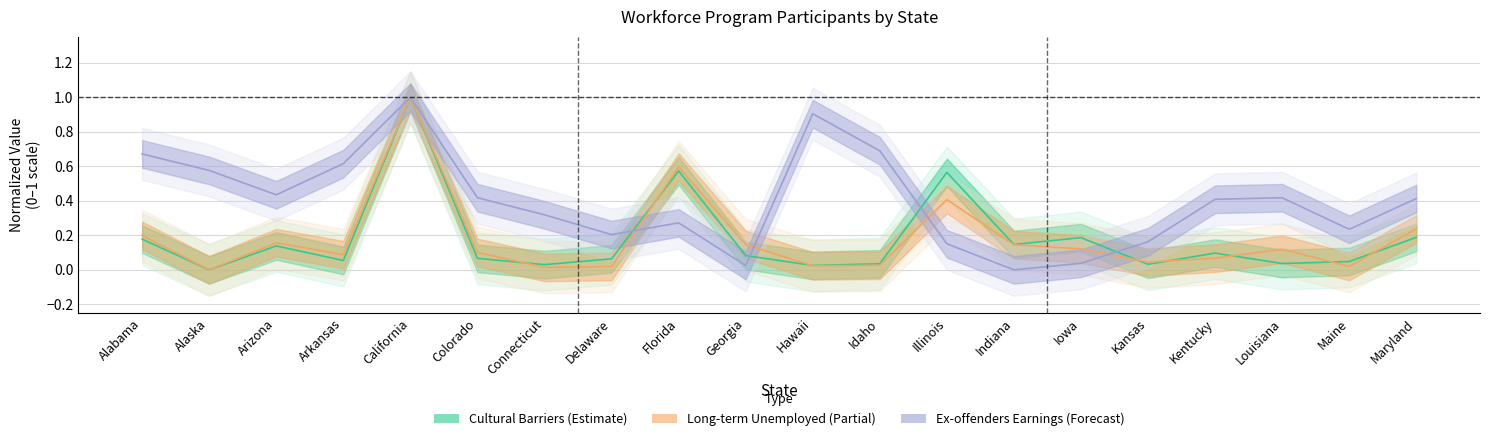

What is the total value across all series at Alaska?

0.6